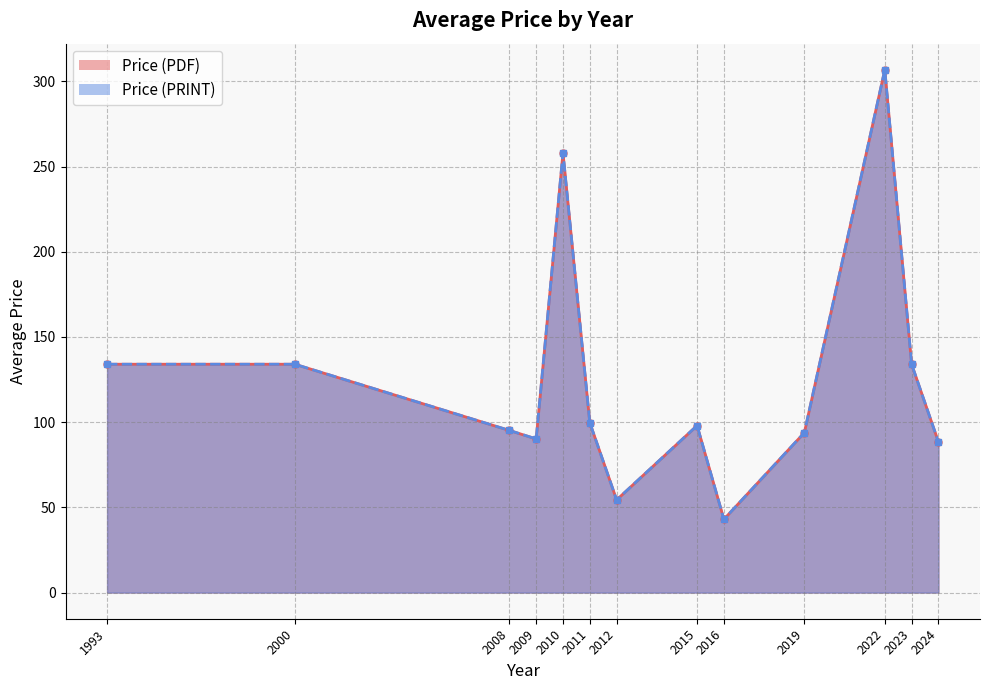

What are all the series names shown in the legend?

Price (PDF), Price (PRINT)